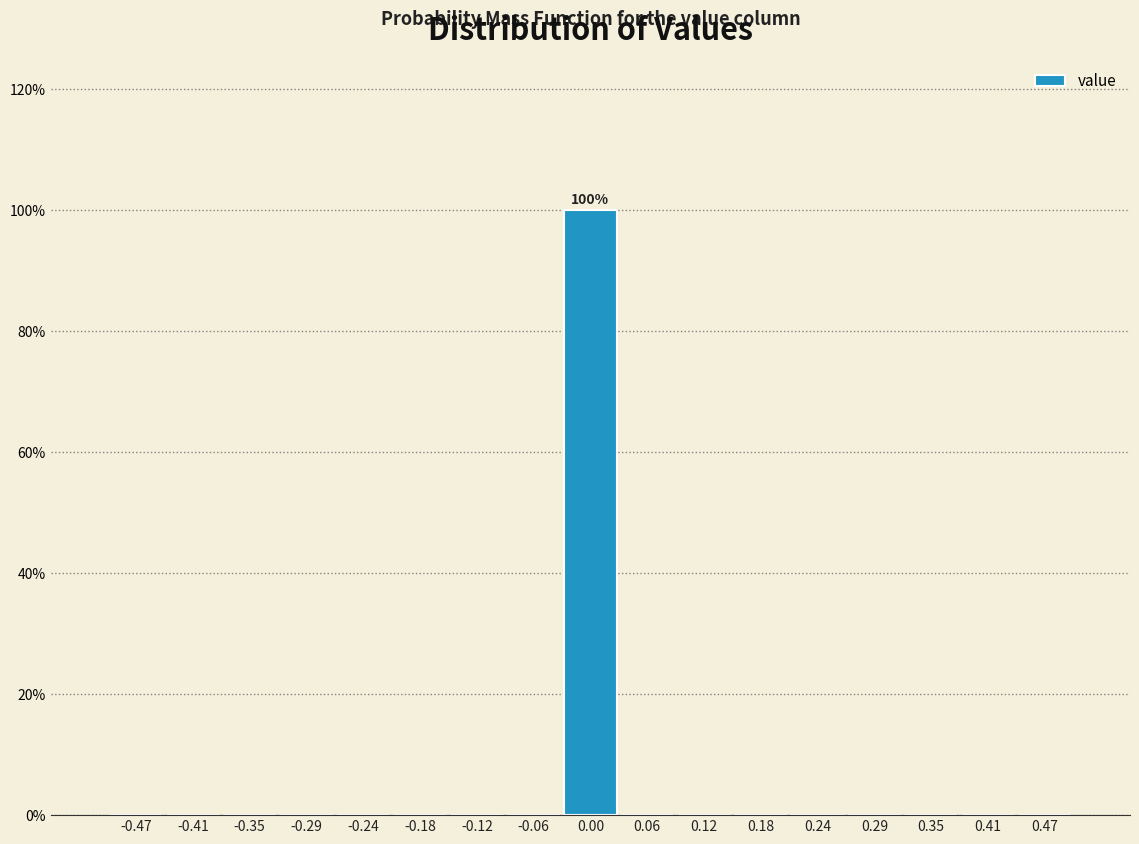

Over which range of the x-axis is the bar tallest?

-0.03 to 0.03